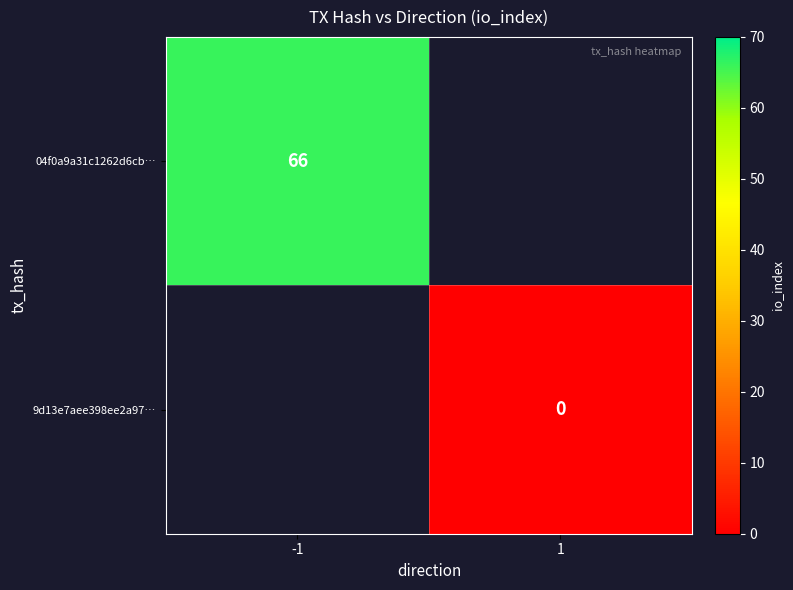

The 04f0a9a31c1262d6cb… series shows 66 at -1. True or false?

True